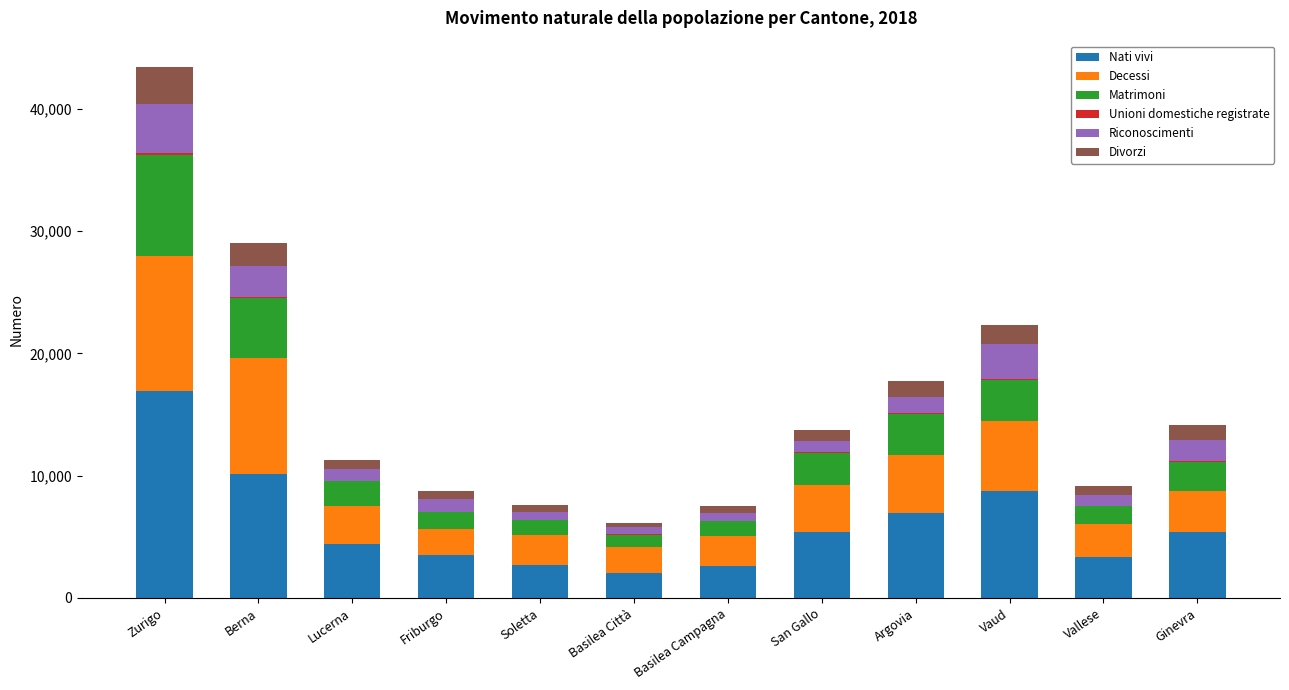

True or false: Nati vivi has a value of 4413 at Lucerna.

True